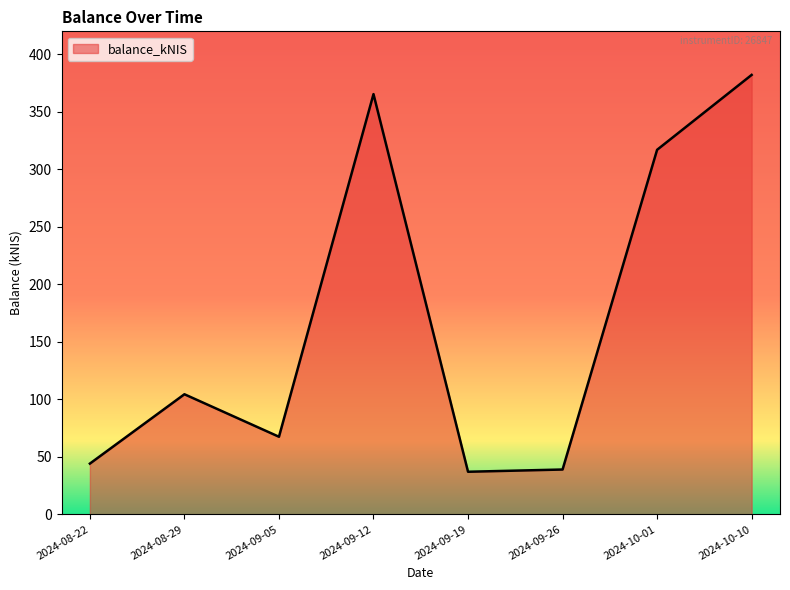

What is the average value?

169.6